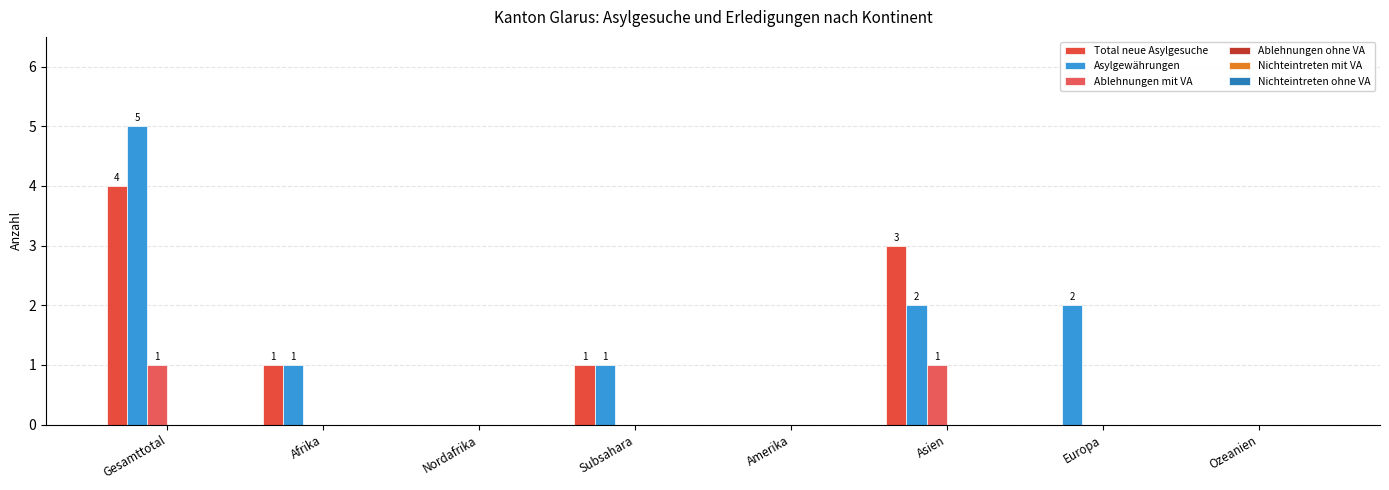

Count the number of data series in this chart.

3